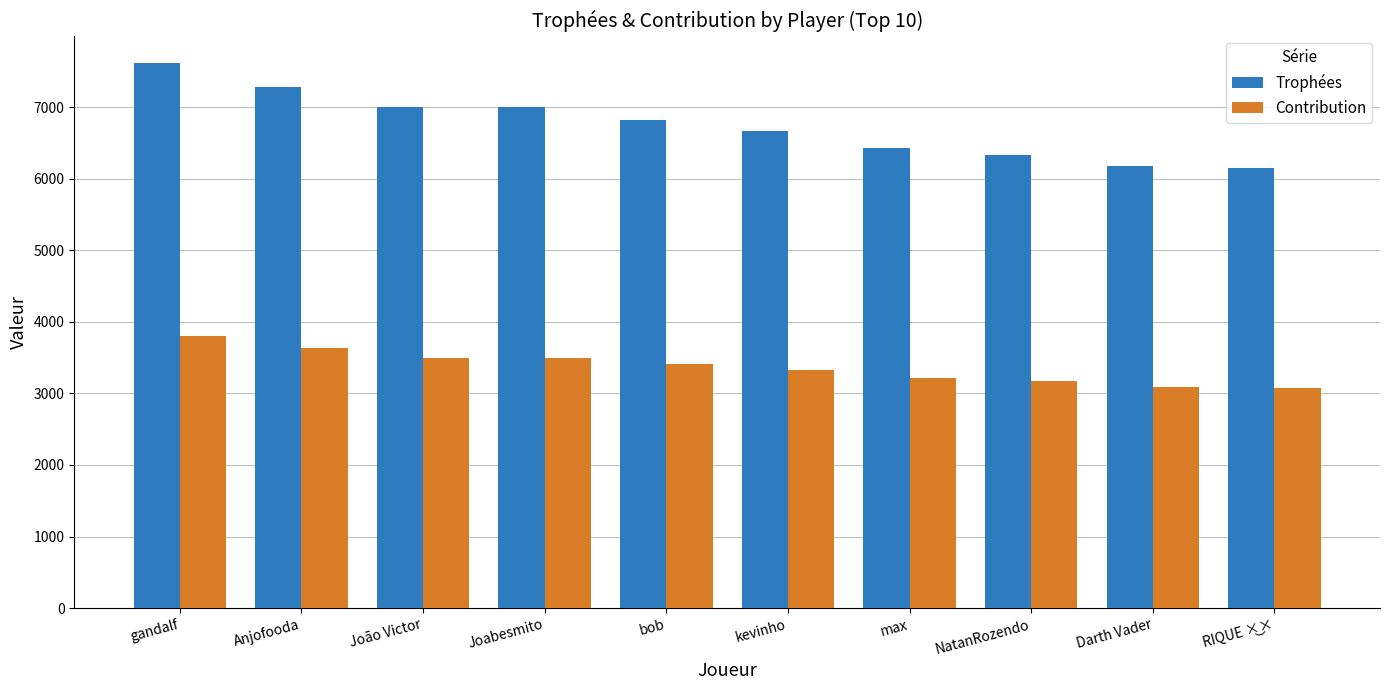

The Contribution series shows 3211 at max. True or false?

True